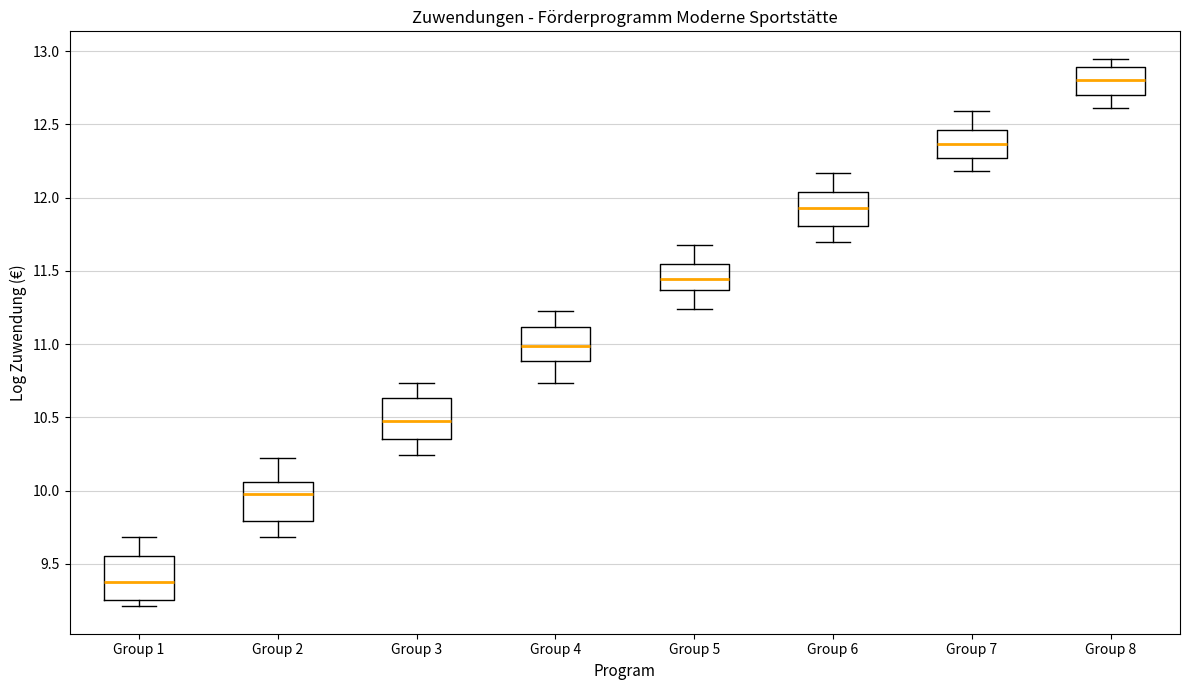

Reading left to right, transcribe this box plot: for each box, give where its median line is, the range the box spans, and where its two whiskers end, as read against the y-axis. The values are not printed on the chart, so give them approximately, as read against the axis.

Group 1: median 9.40, box 9.25 to 9.55, whiskers 9.20 to 9.70
Group 2: median 9.95, box 9.80 to 10.05, whiskers 9.70 to 10.20
Group 3: median 10.50, box 10.35 to 10.65, whiskers 10.25 to 10.75
Group 4: median 11.00, box 10.90 to 11.10, whiskers 10.75 to 11.25
Group 5: median 11.45, box 11.35 to 11.55, whiskers 11.25 to 11.70
Group 6: median 11.95, box 11.80 to 12.05, whiskers 11.70 to 12.15
Group 7: median 12.35, box 12.25 to 12.45, whiskers 12.20 to 12.60
Group 8: median 12.80, box 12.70 to 12.90, whiskers 12.60 to 12.95